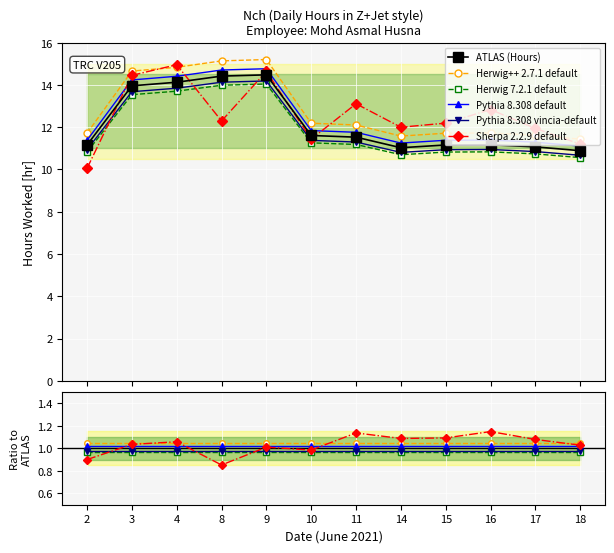

What is the approximate value of Pythia 8.308 default at 17?

1.0